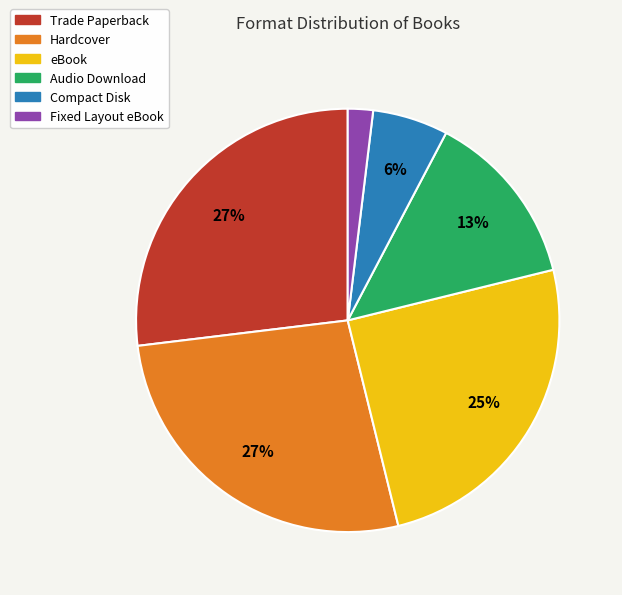

Is it true that Compact Disk is 13% of the pie?

False